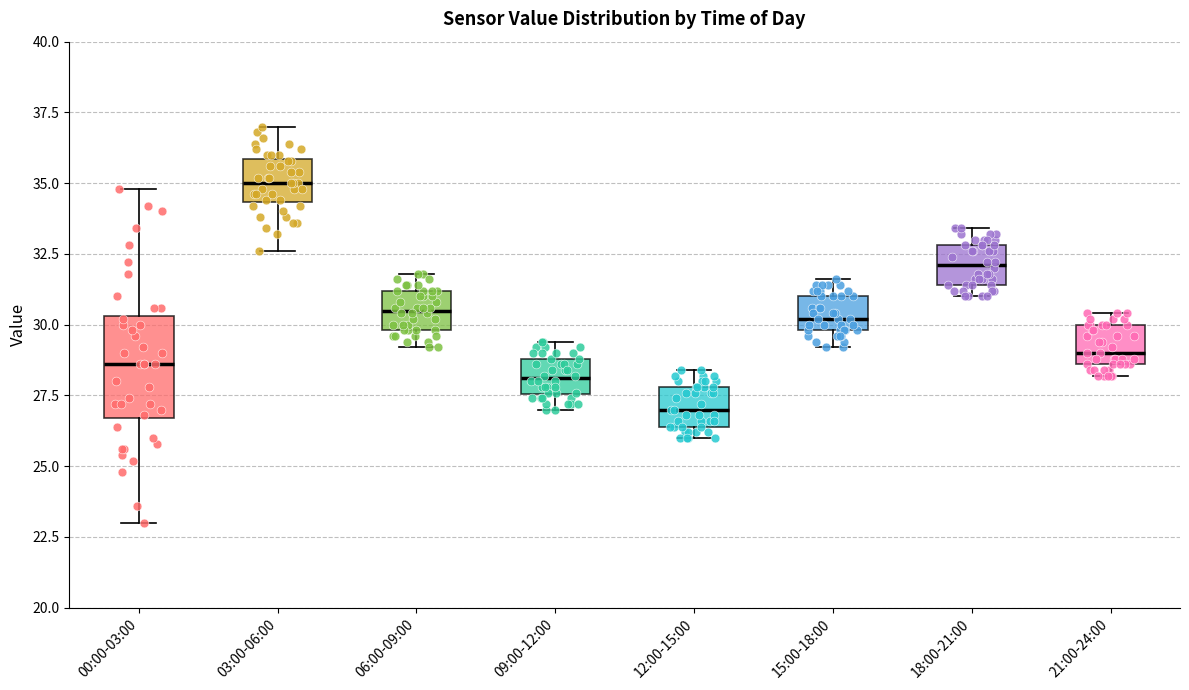

Where is the upper edge of the box for 21:00-24:00 on the y-axis? The values are not printed on the chart, so give them approximately, as read against the axis.

30.0